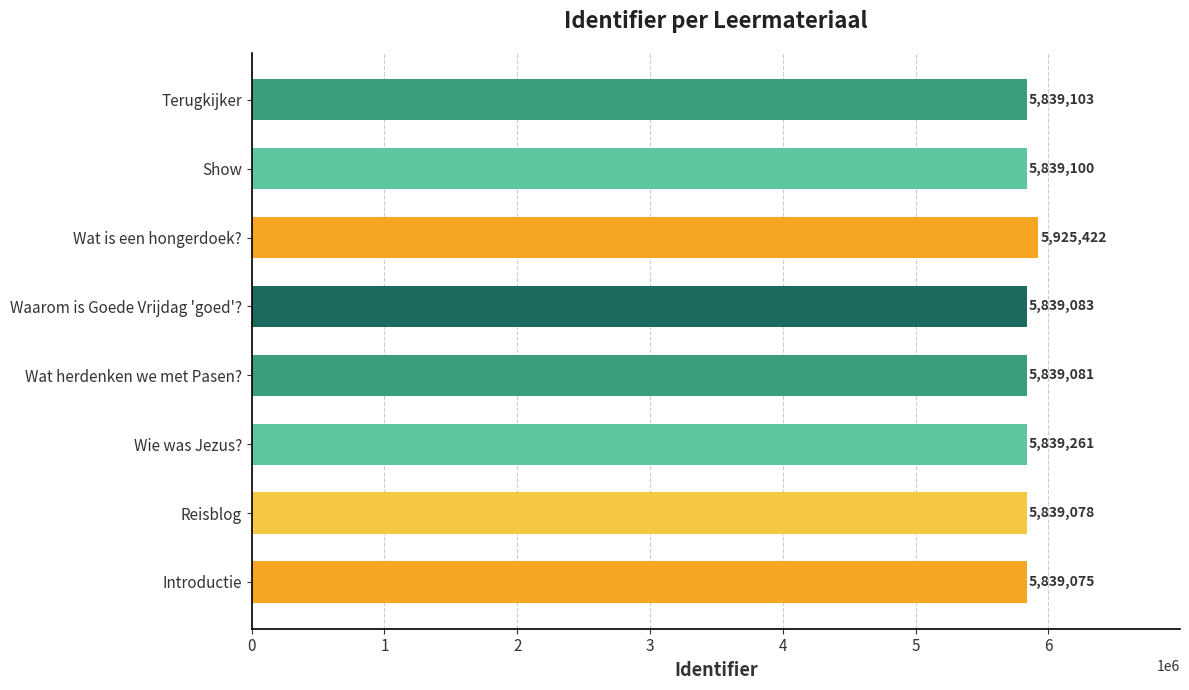

What is the change in value from Reisblog to Wie was Jezus??

+183